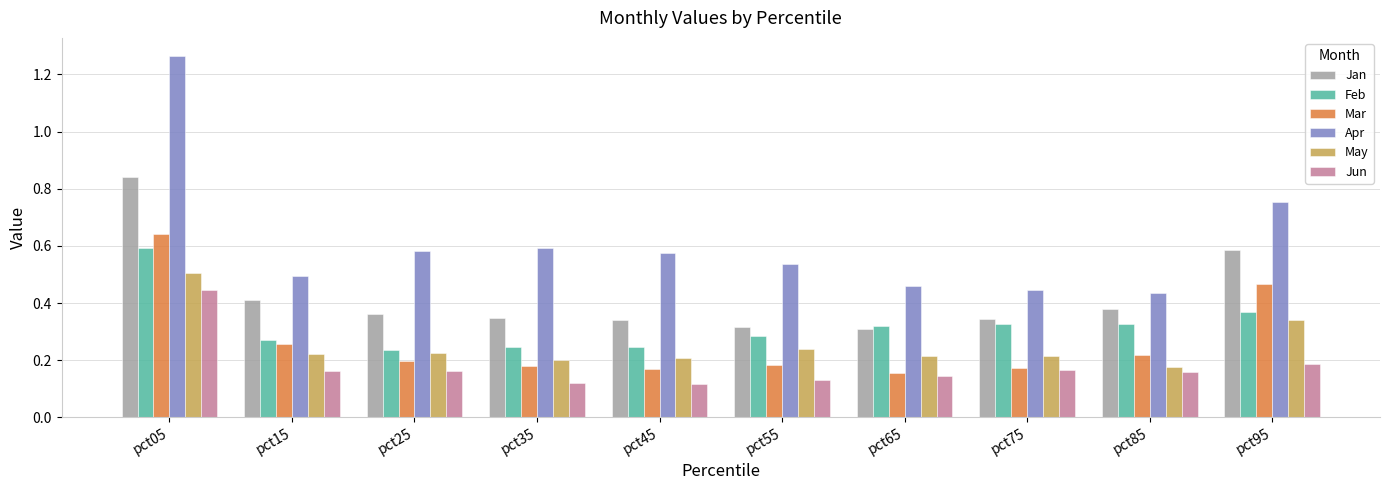

How many groups of bars are there?

10